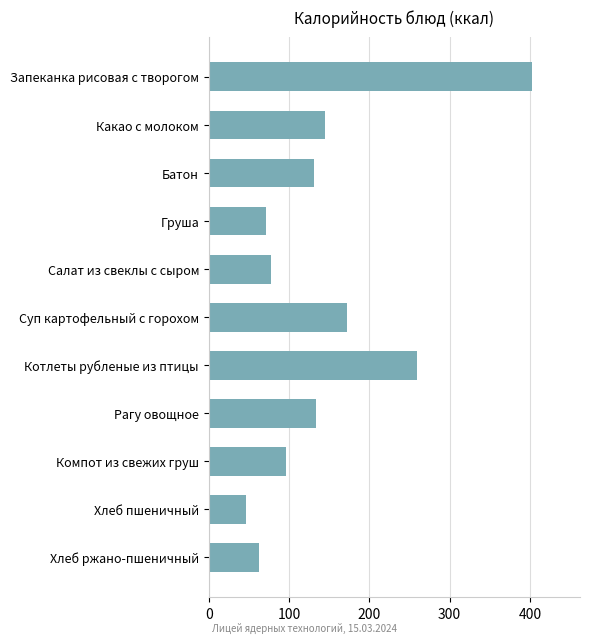

Does the chart contain any negative values?

No